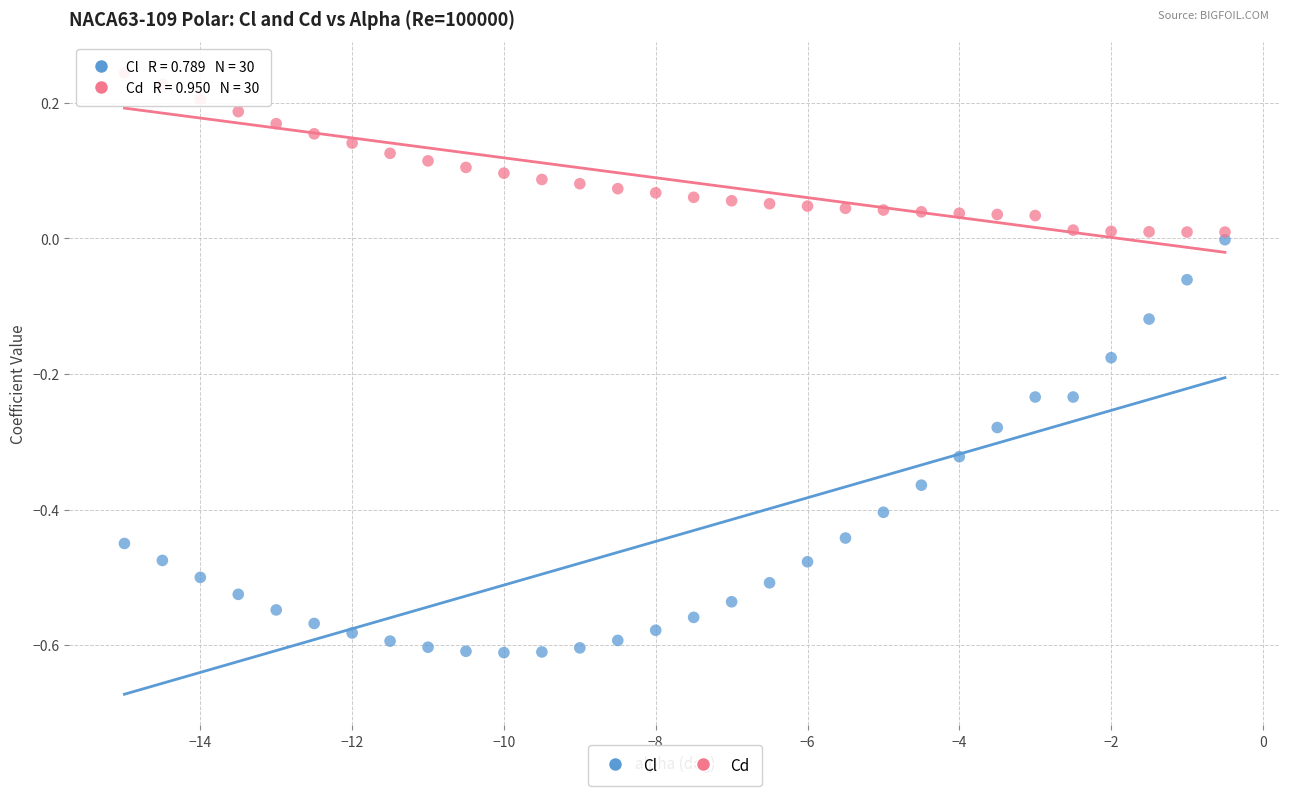

Across all data points, what is the range of X values (max minus min)?

14.5